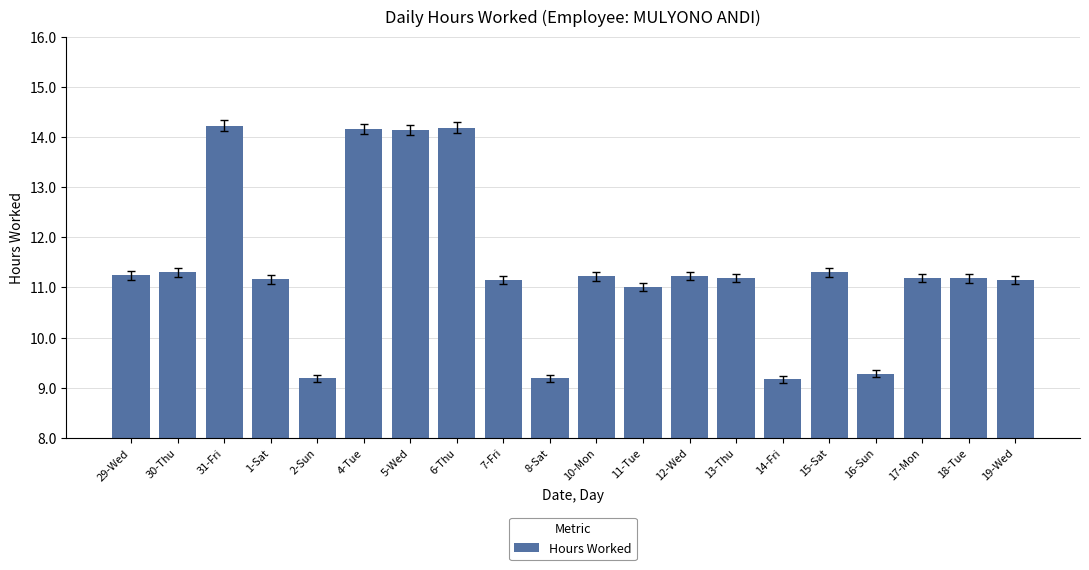

What is the sum of the values at 11-Tue and 8-Sat?

20.2